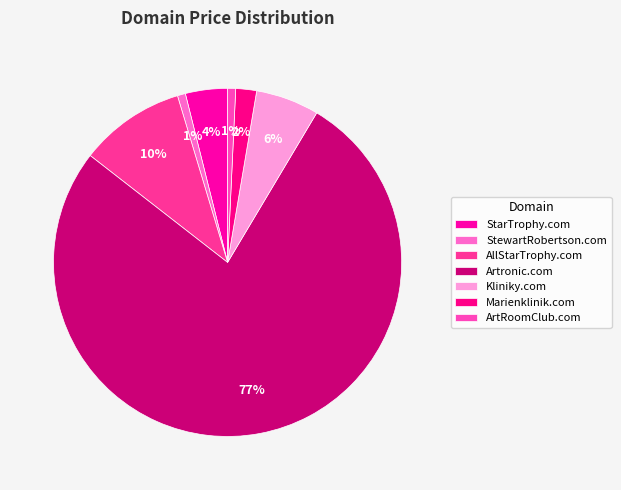

Which slice is the smallest?

StewartRobertson.com